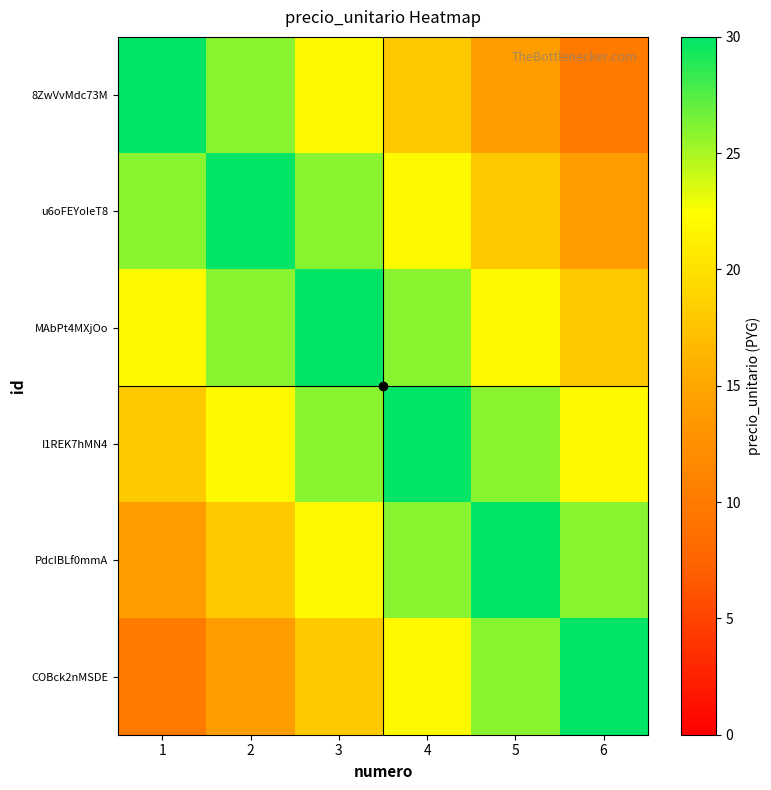

At 3, list the series in order from smallest to largest.

COBck2nMSDE, 8ZwVvMdc73M, PdcIBLf0mmA, u6oFEYoIeT8, I1REK7hMN4, MAbPt4MXjOo